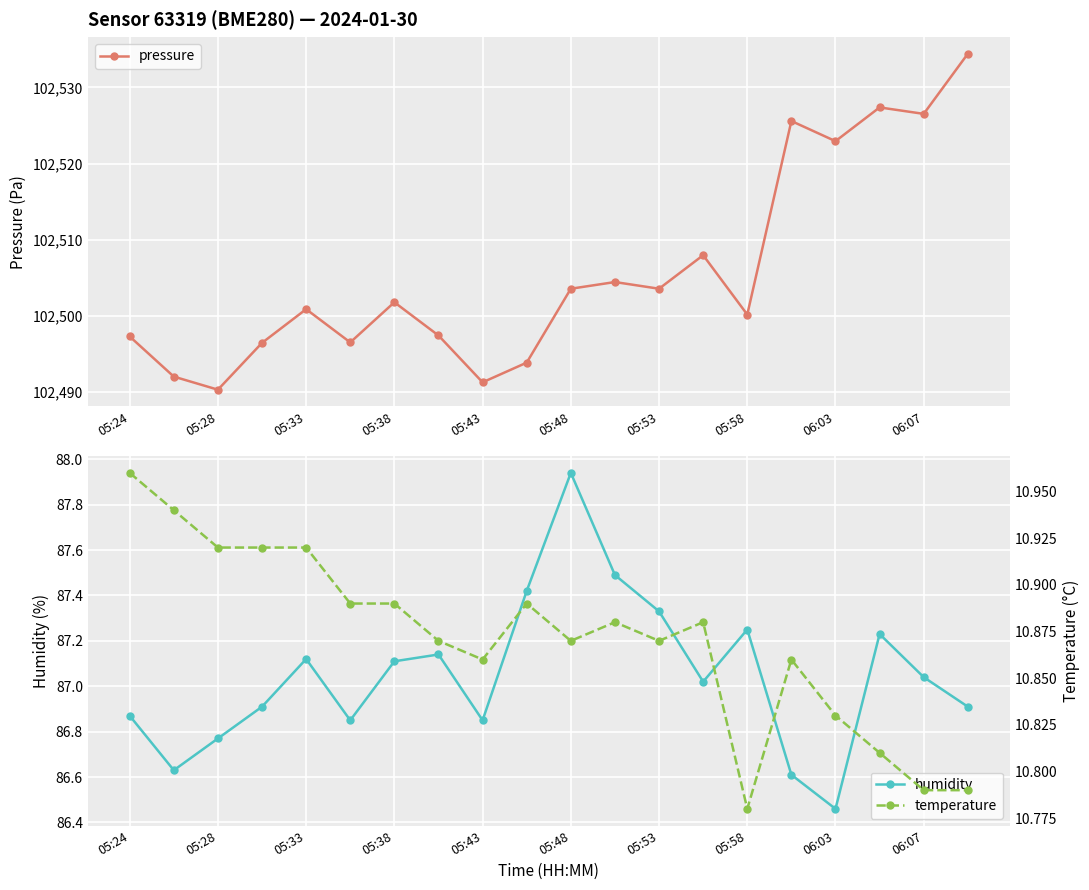

What is the total value across all series at 19?

102632.1